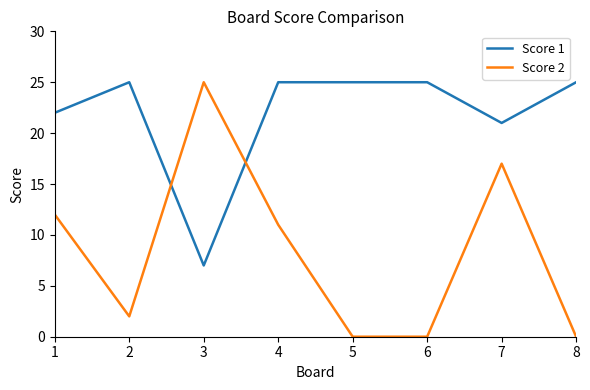

How many lines are shown in the chart?

2